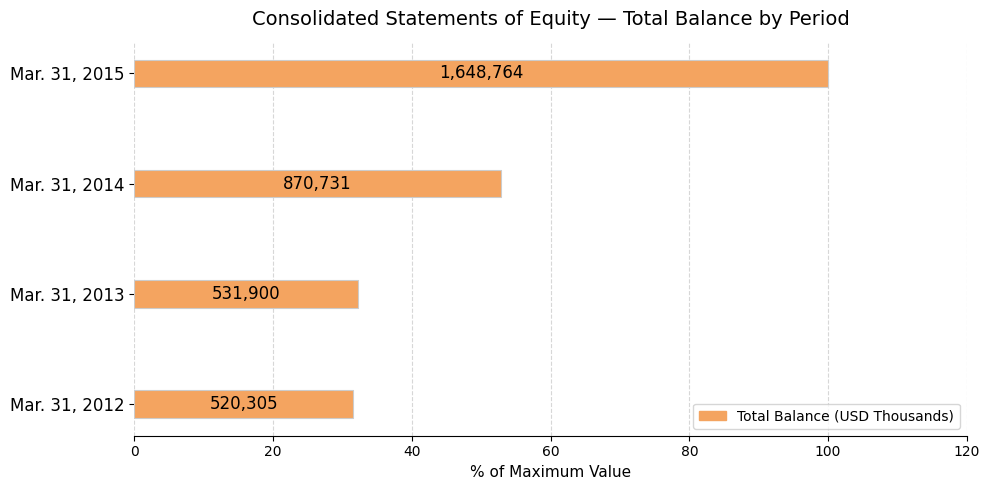

Does the chart contain any negative values?

No